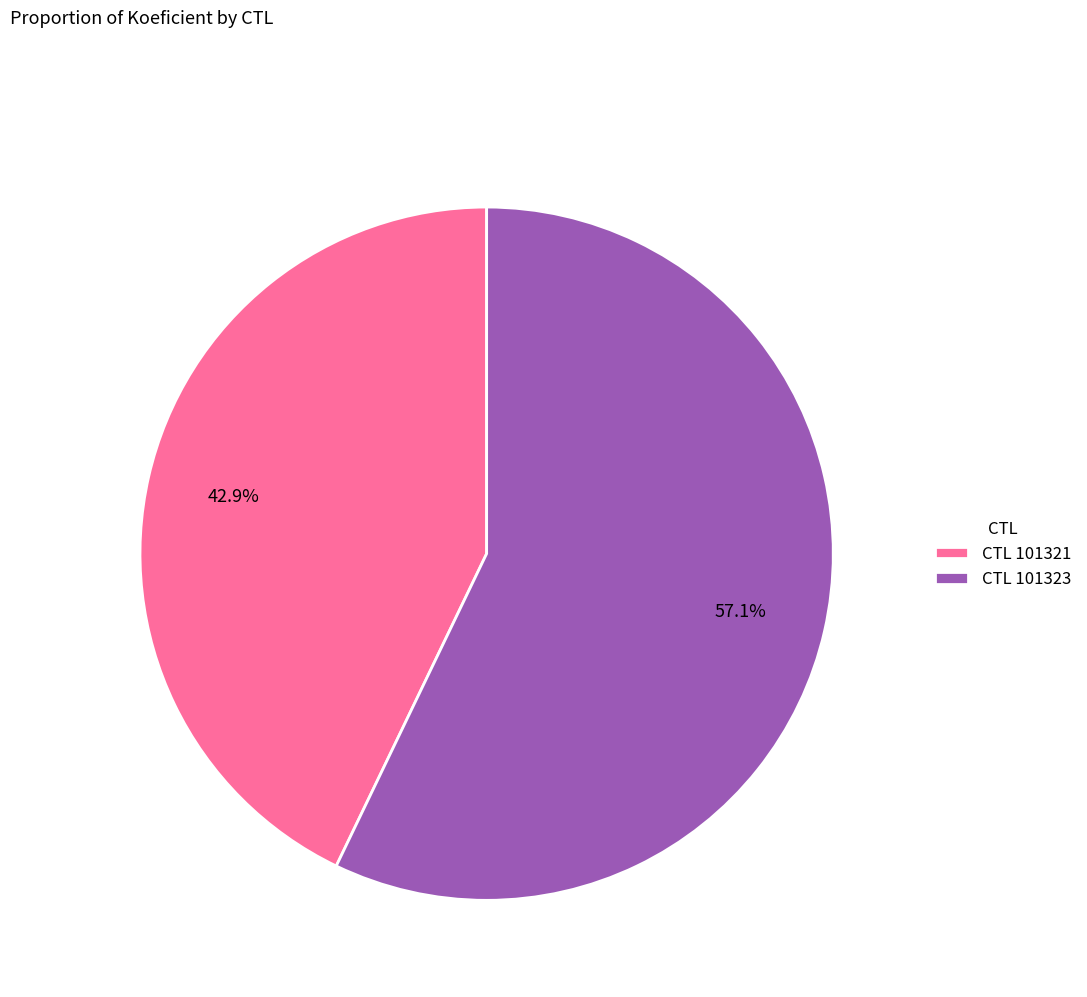

What is the largest slice in the pie chart?

CTL 101323